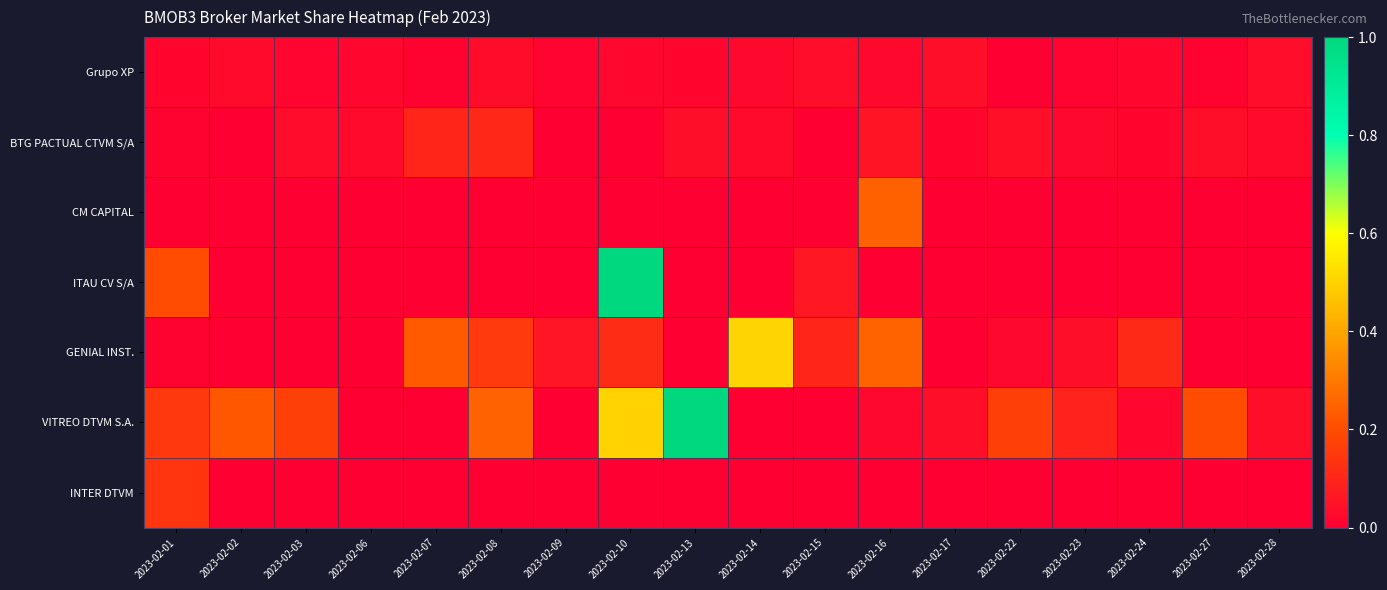

At which category is the sum across all series the highest?

2023-02-10